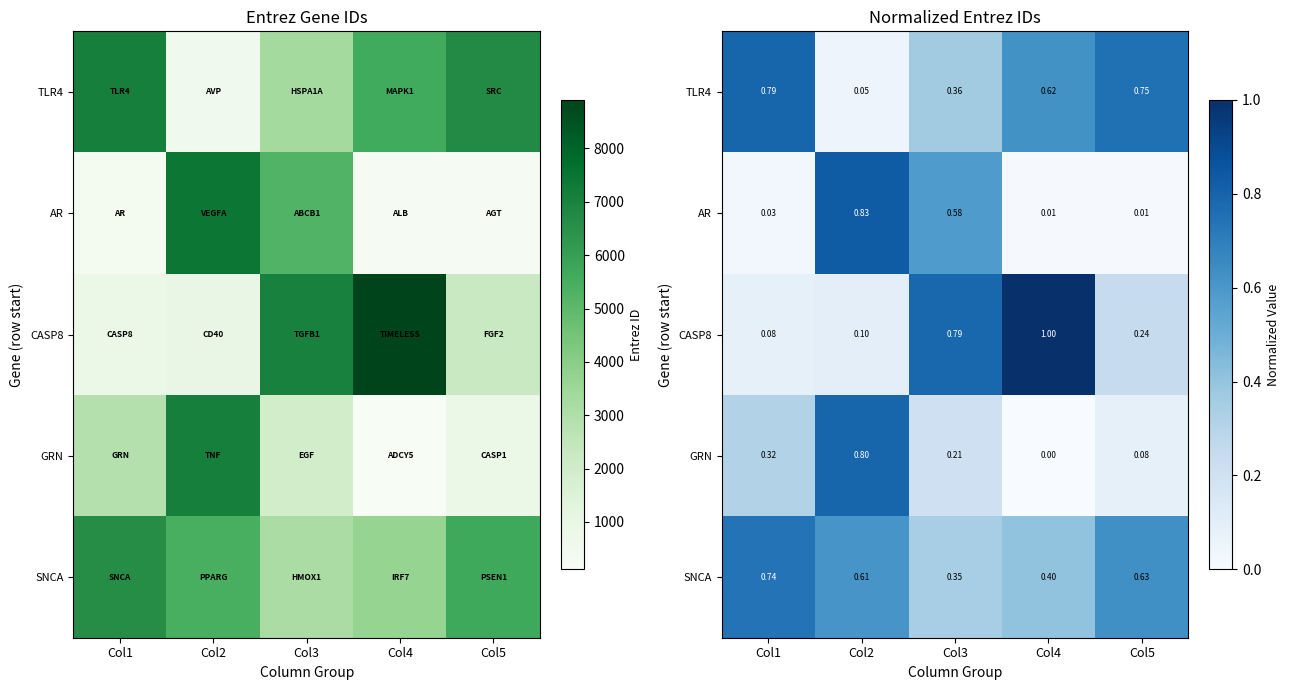

Which series has the largest range (max minus min)?

CASP8